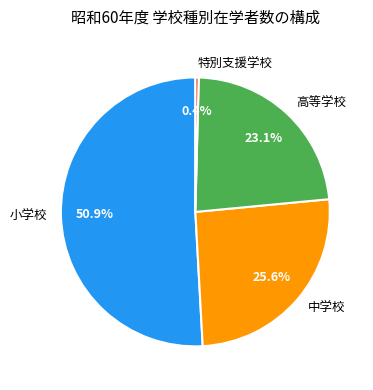

Rank the categories by value from lowest to highest.

特別支援学校, 高等学校, 中学校, 小学校